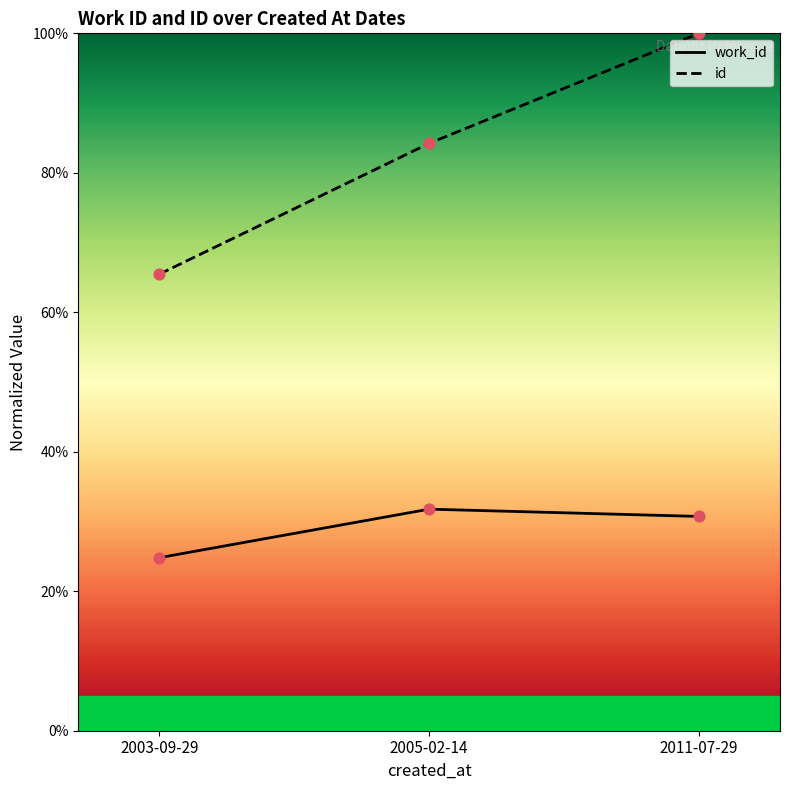

Which series has the widest spread of Y values?

id